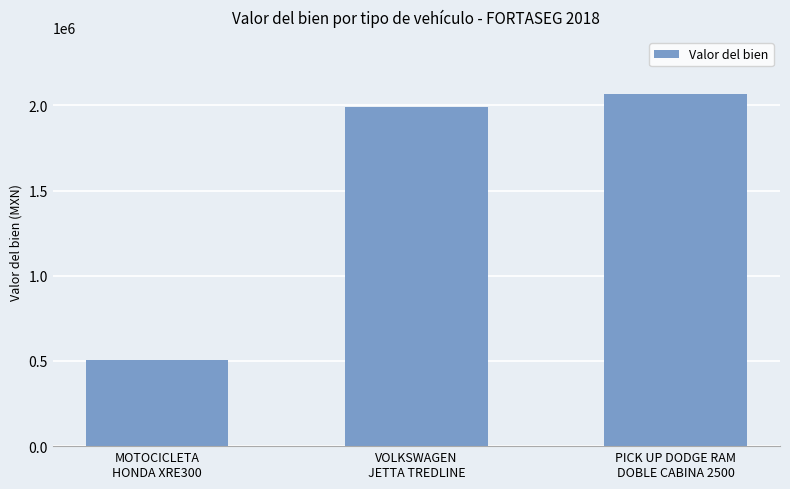

Reading left to right, extract all data points from this chart.

507000.0	1990000.0	2064000.0